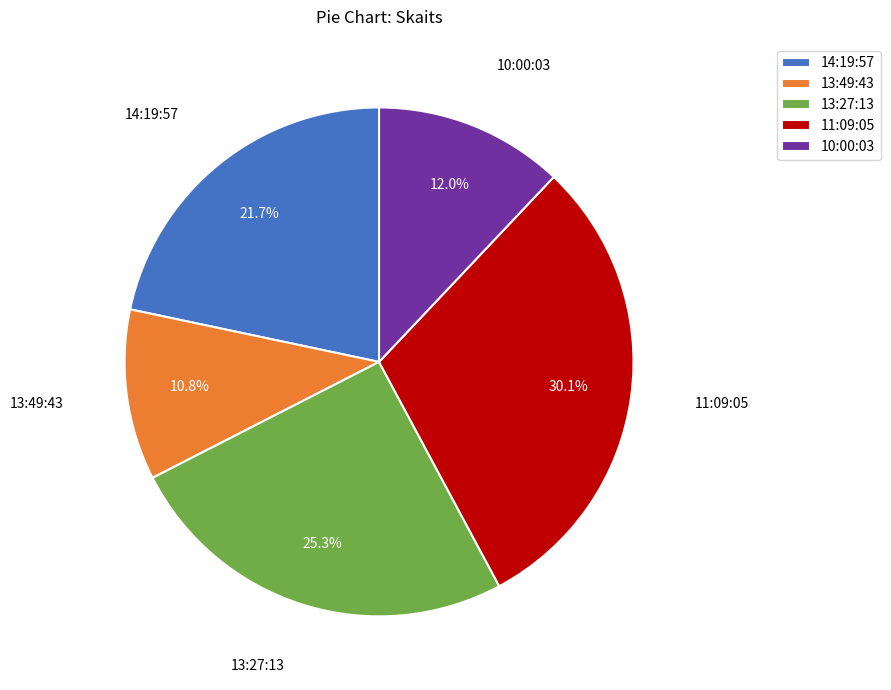

Between 10:00:03 and 13:27:13, which is larger?

13:27:13